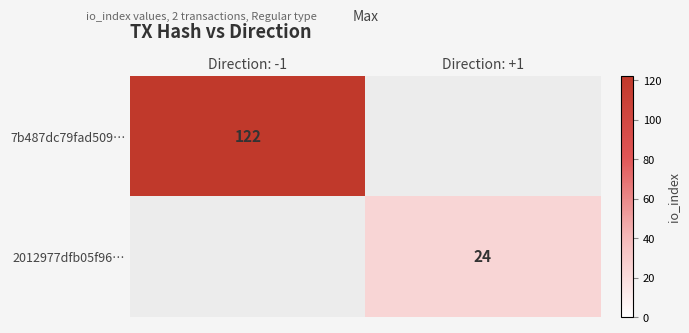

True or false: 2012977dfb05f96… has a value of 7.5 at Direction: +1.

False